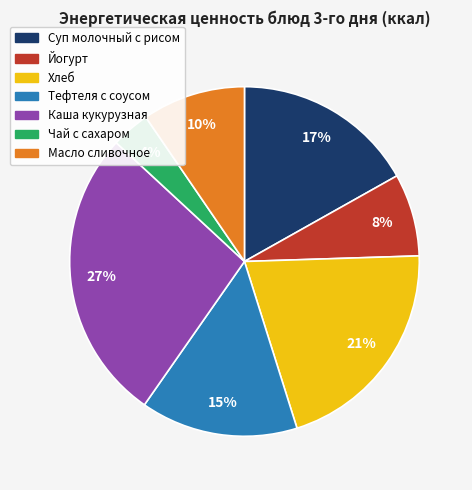

Between Тефтеля с соусом and Масло сливочное, which is larger?

Тефтеля с соусом